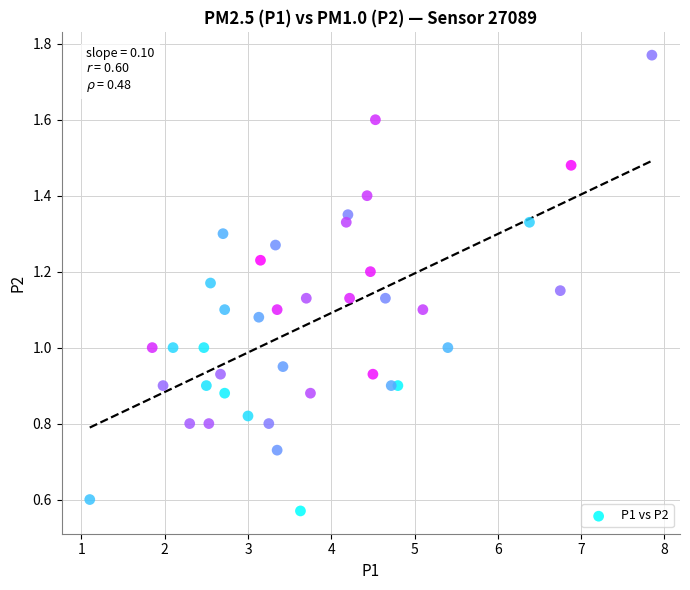

What is the range of X values (max minus min)?

6.8